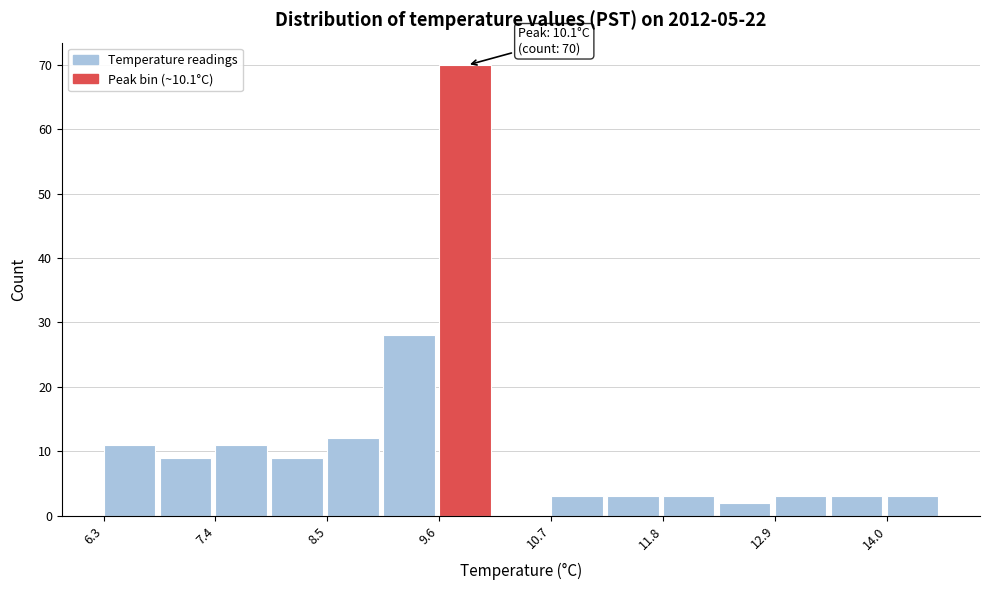

Around what value on the x-axis is the tallest bar? Give the approximate position of its centre, as read against the axis.

9.8